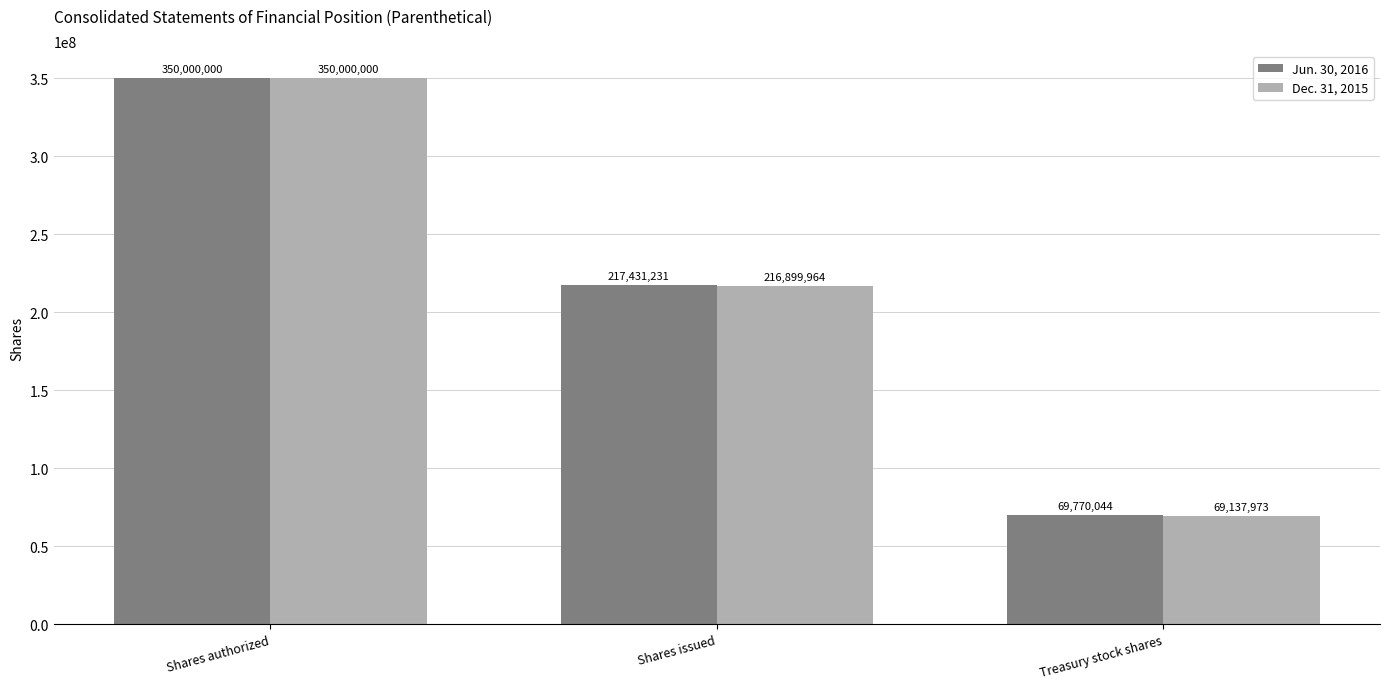

Count the Jun. 30, 2016 values in the range 69770044 to 350000000.

3